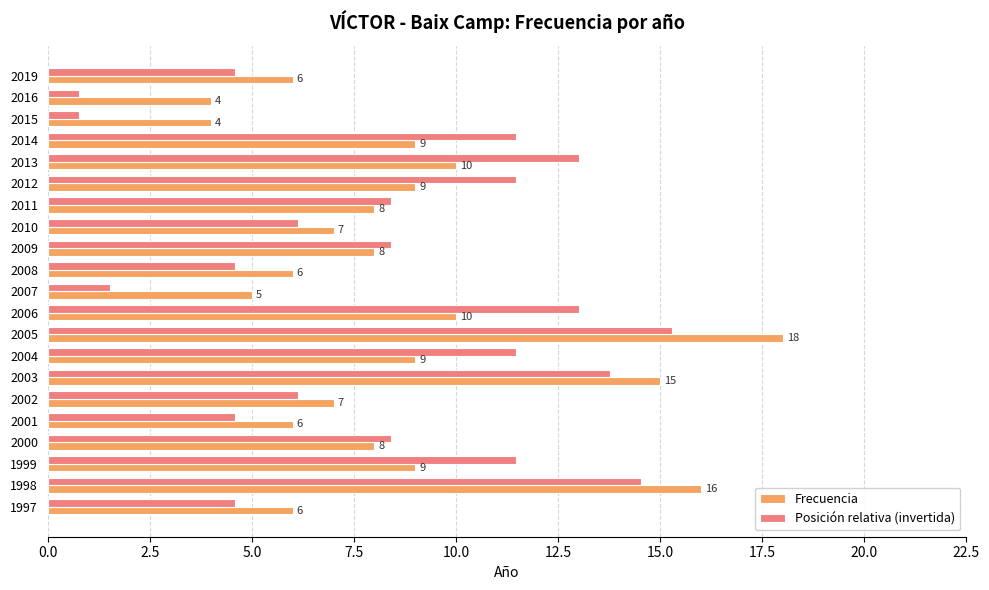

What is the approximate value of Posición relativa (invertida) at 2010?

6.1